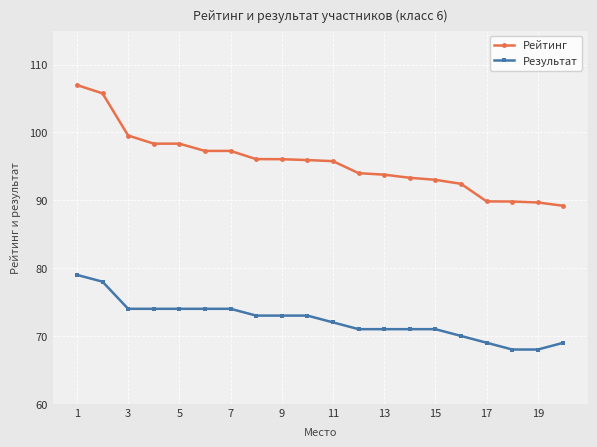

Which series has the largest total across all categories?

Рейтинг